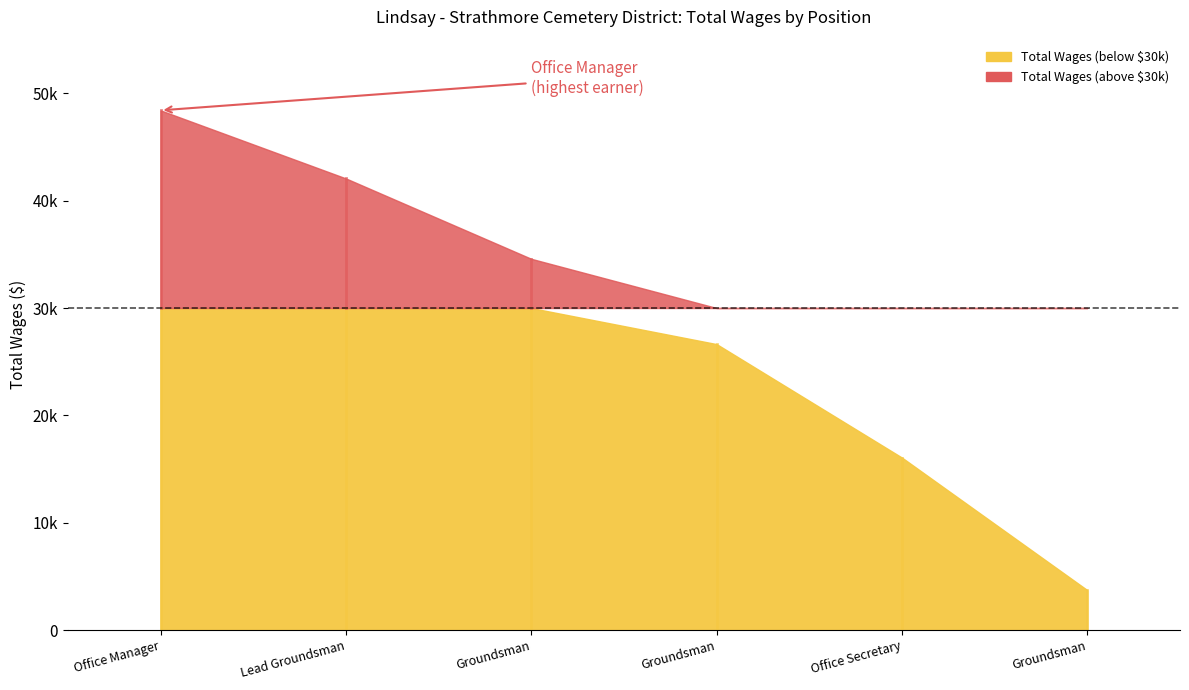

What is the change in value from Lead Groundsman to Office Secretary?

-26009